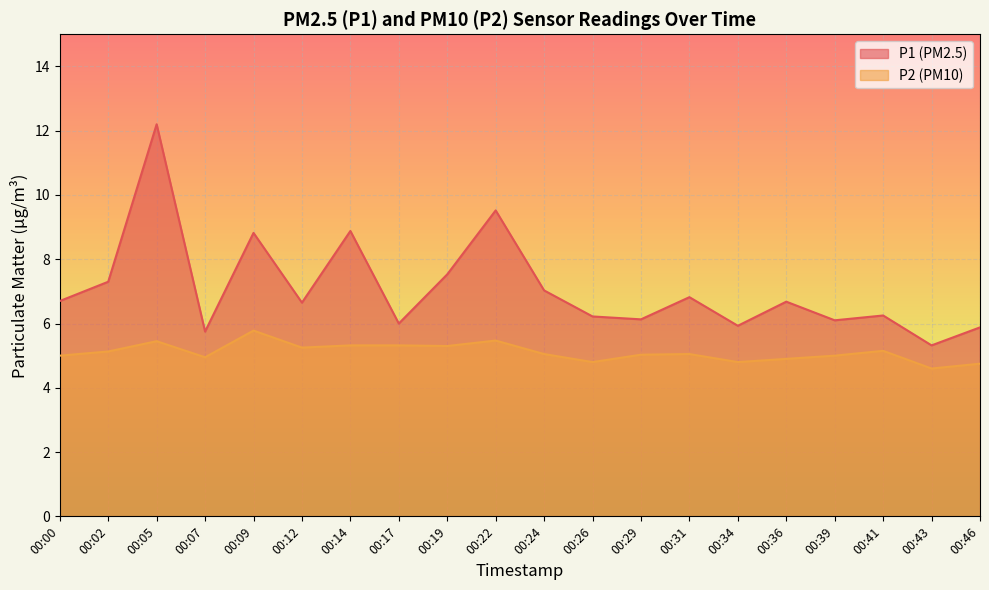

What is the spread (max minus min) of values at 00:14?

3.6